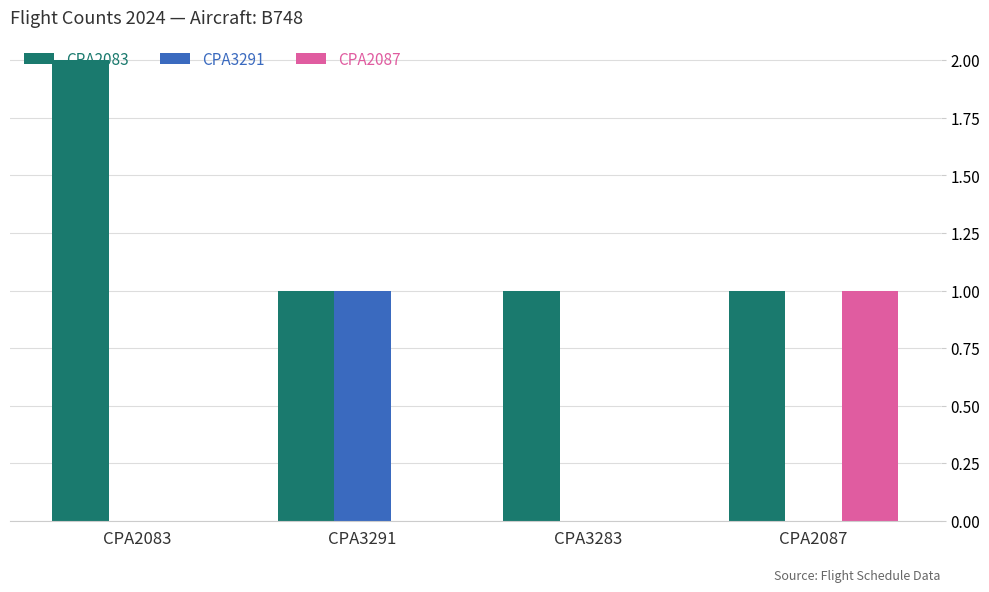

How many groups of bars are there?

4